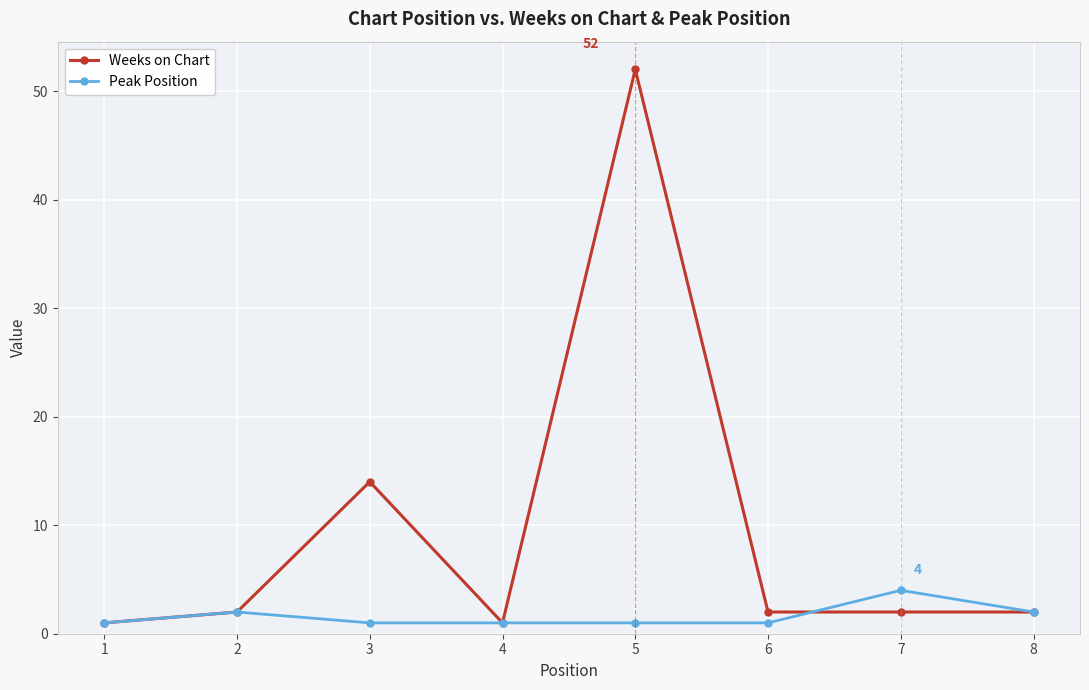

Is it true that Weeks on Chart equals 2 at 6?

True